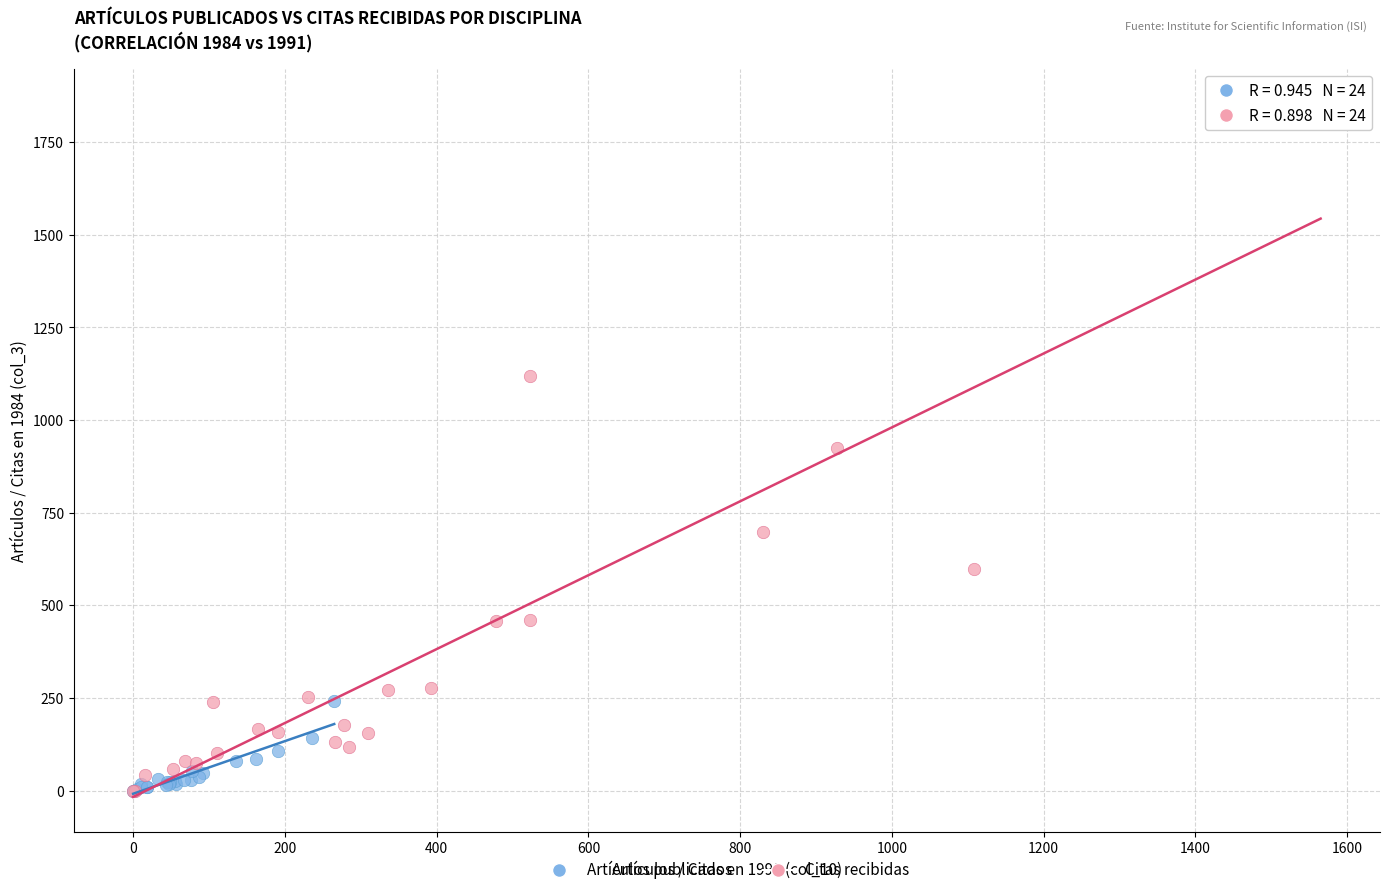

What are all the series names shown in the legend?

Artículos publicados, Citas recibidas